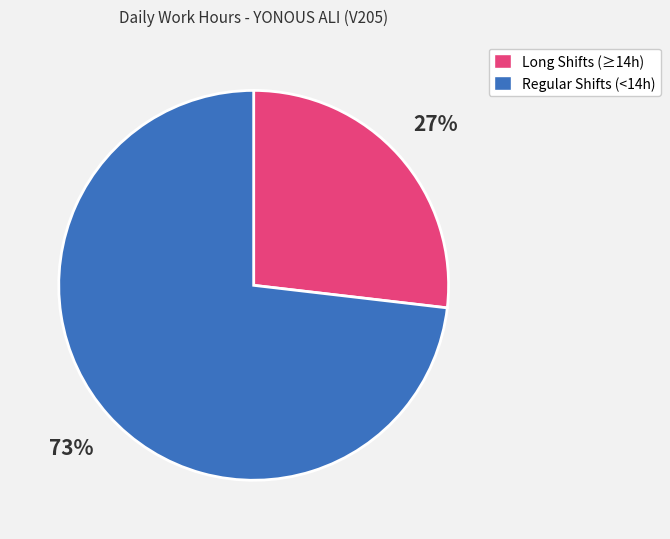

To the nearest percent, what is the average slice percentage?

50%